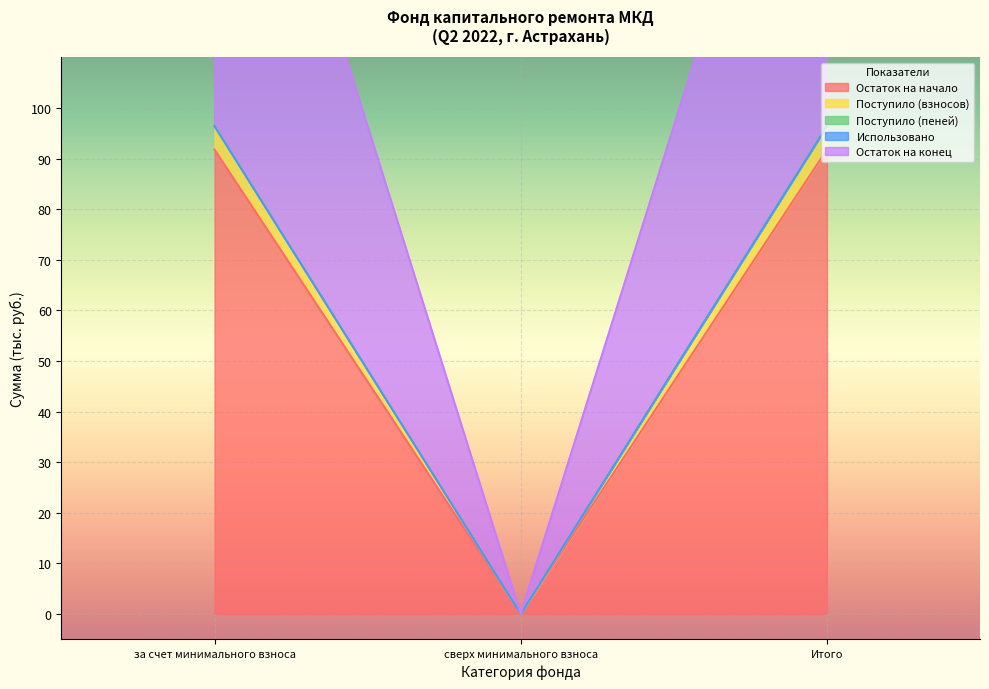

The Остаток на начало series shows 91.8 at за счет минимального взноса. True or false?

True